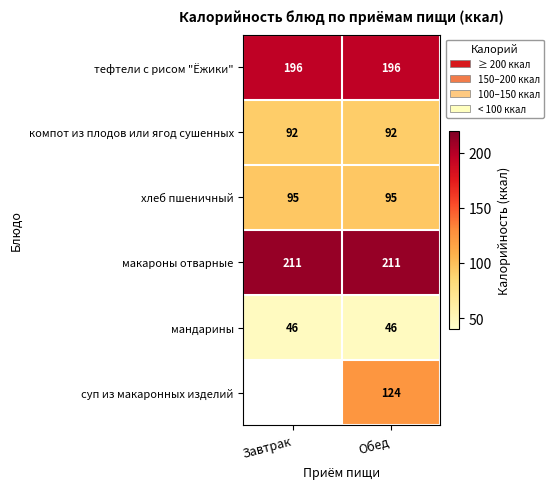

What is the maximum value shown in the chart?

211.0